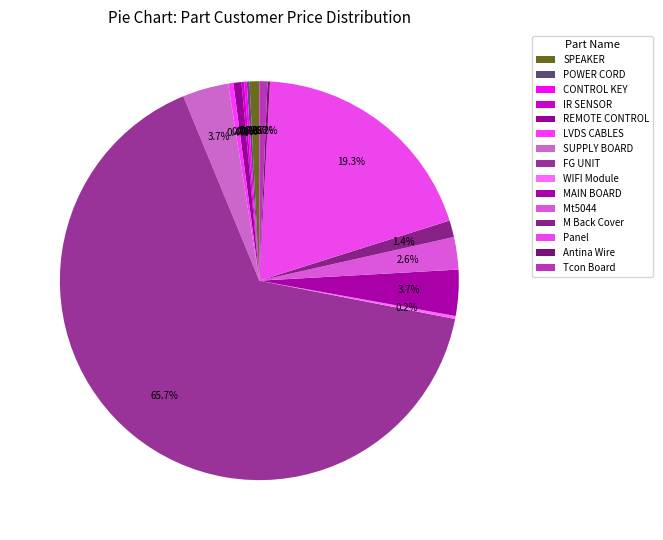

What is the change in value from IR SENSOR to MAIN BOARD?

+8020